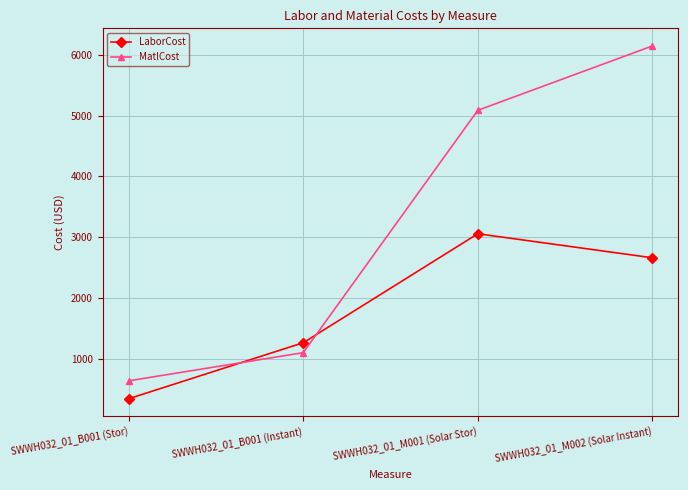

Which series has the widest spread of values?

MatlCost